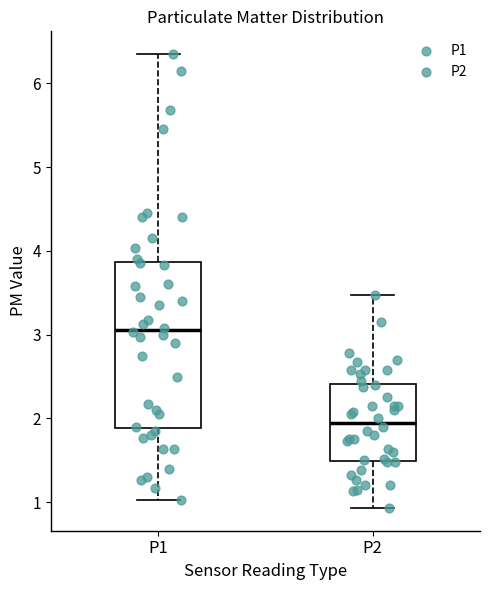

Reading left to right, transcribe this box plot: for each box, give where its median line is, the range the box spans, and where its two whiskers end, as read against the y-axis. The values are not printed on the chart, so give them approximately, as read against the axis.

P1: median 3.1, box 1.9 to 3.9, whiskers 1.0 to 6.4
P2: median 2.0, box 1.5 to 2.4, whiskers 0.9 to 3.5